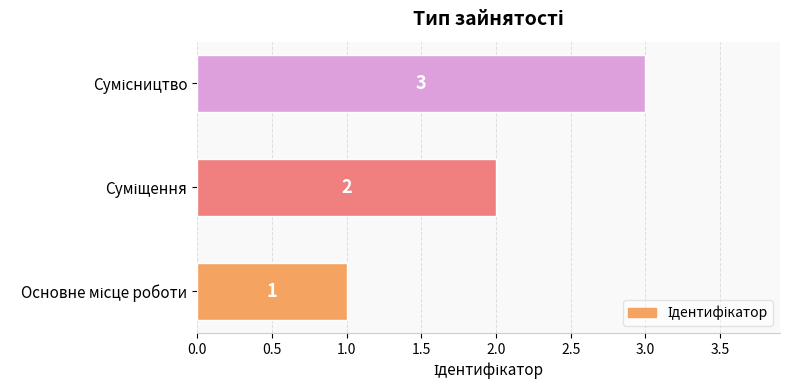

What is the greatest value displayed?

3